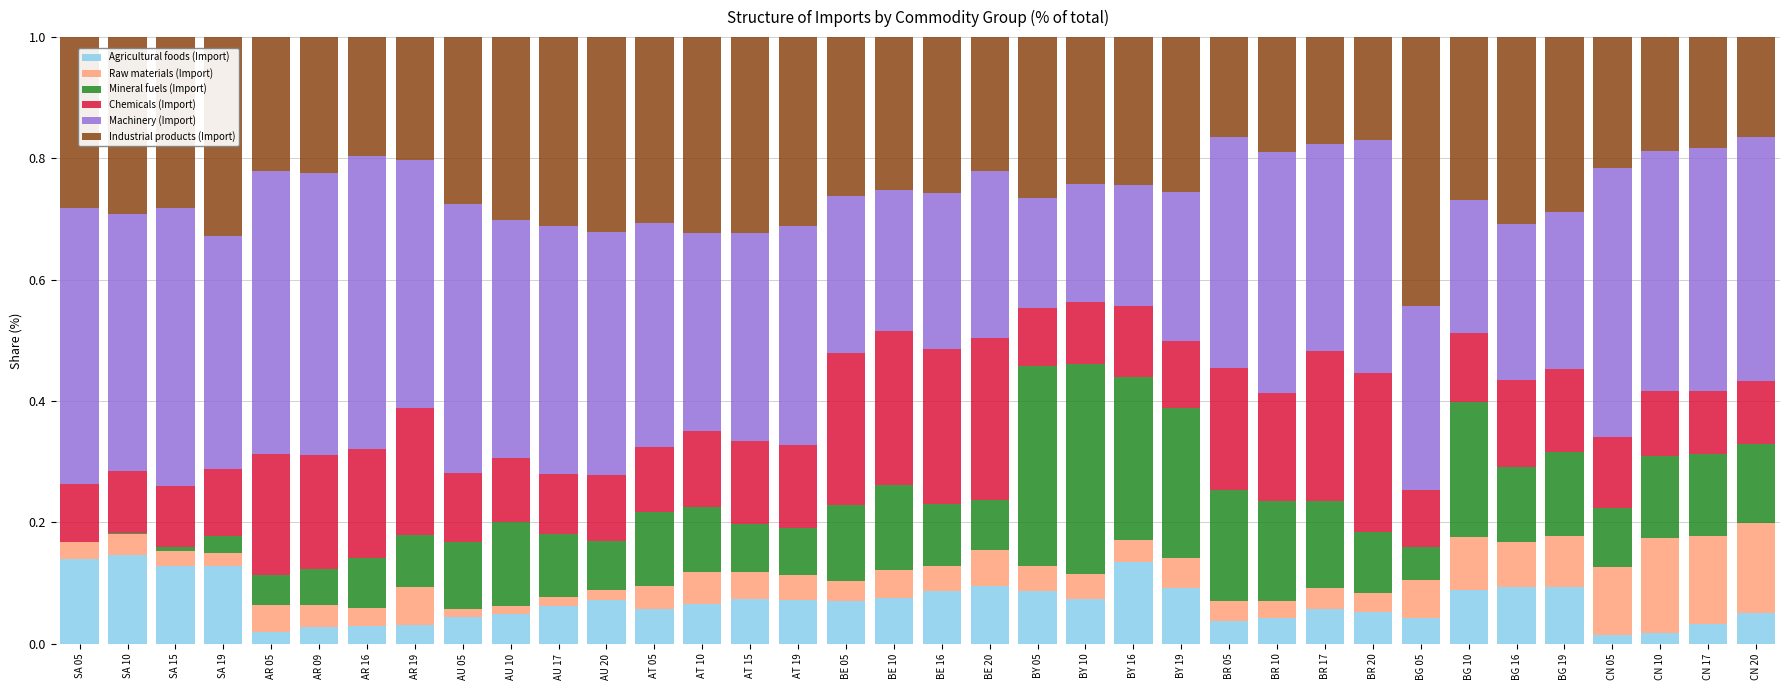

Are the bars horizontal?

No